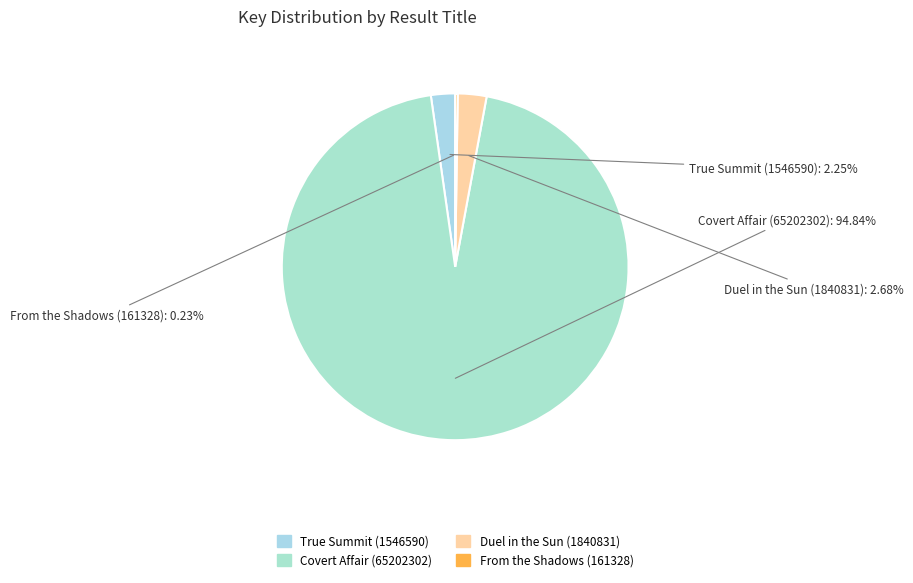

Approximately how many times larger is the value at True Summit (1546590) compared to Duel in the Sun (1840831)?

0.8